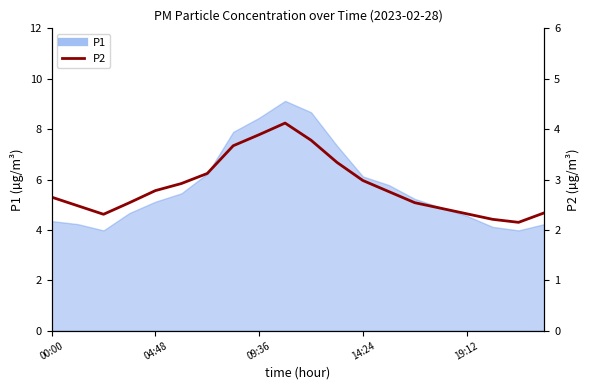

The chart shows a value of 0.9 at 15. True or false?

False